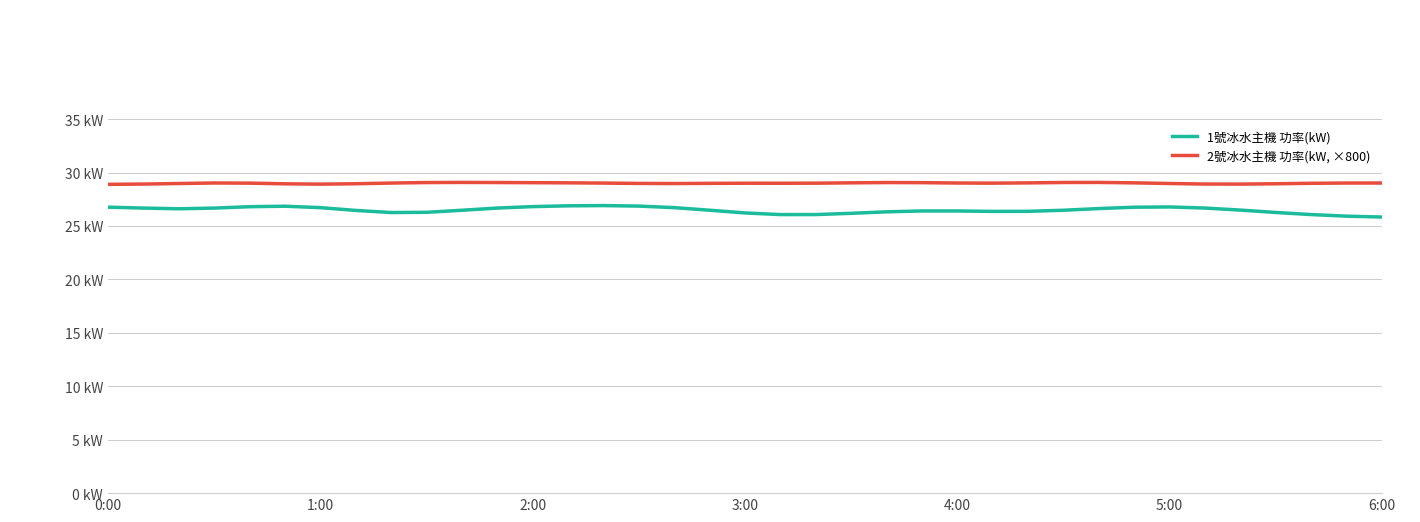

In 1號冰水主機 功率(kW), how many points are higher than both neighbors (excluding endpoints)?

4